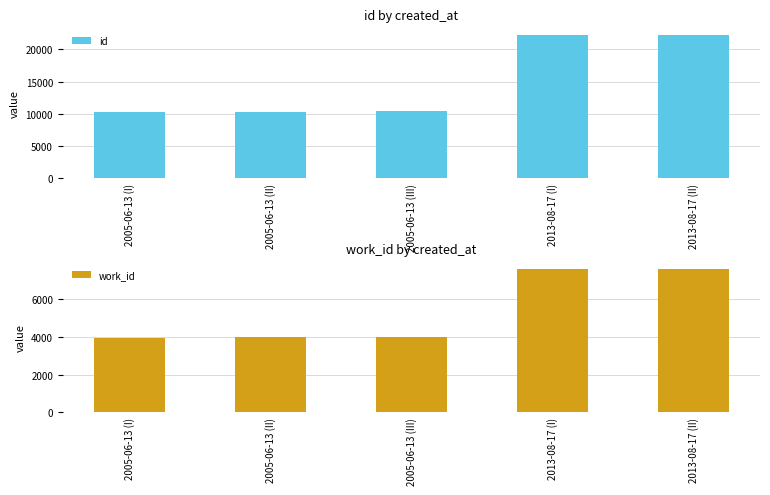

Which series has the largest total across all categories?

id